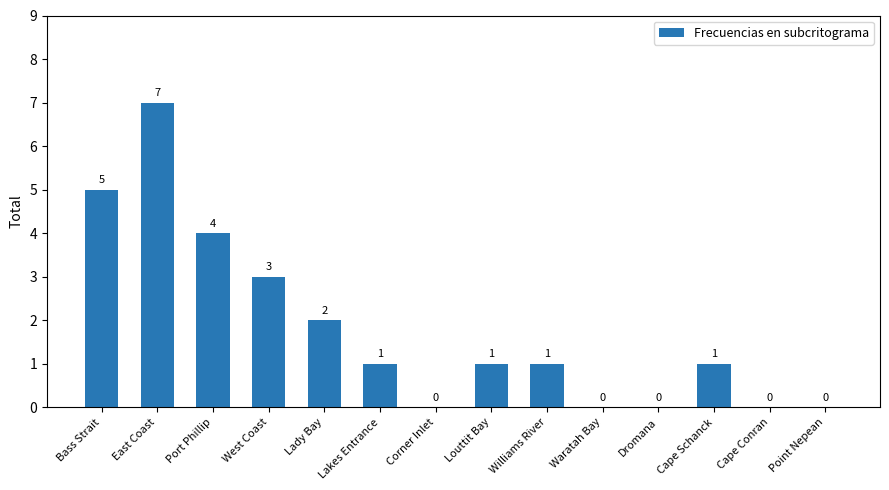

How many distinct data groups are displayed?

1